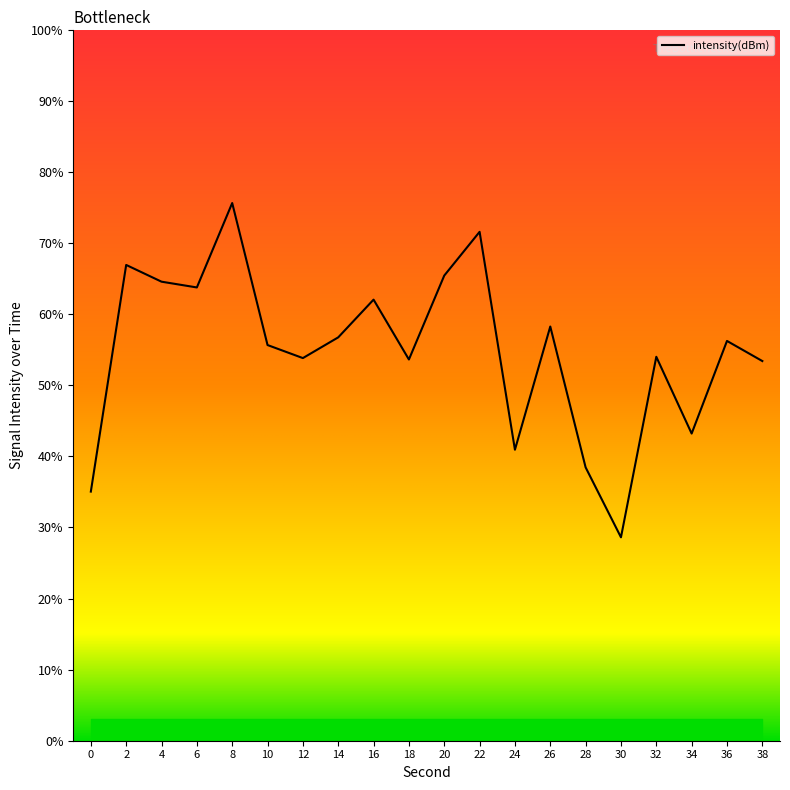

At which label does the data first exceed 56?

2